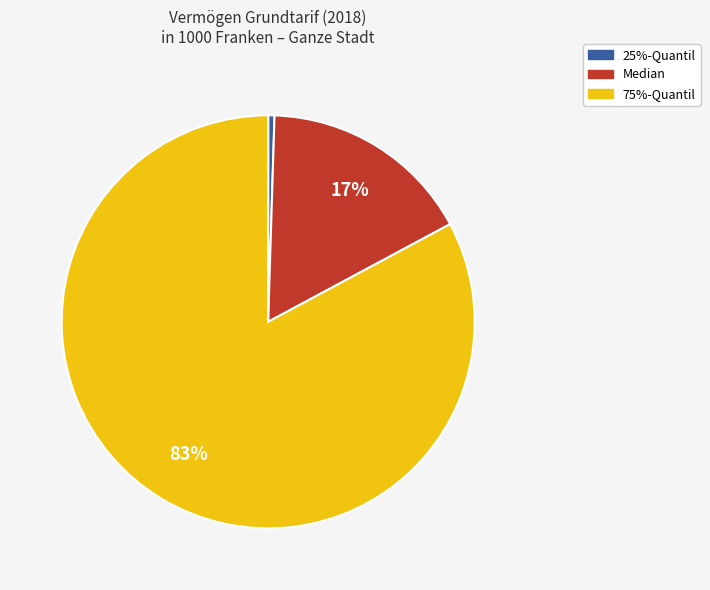

Does any single category account for the majority?

Yes